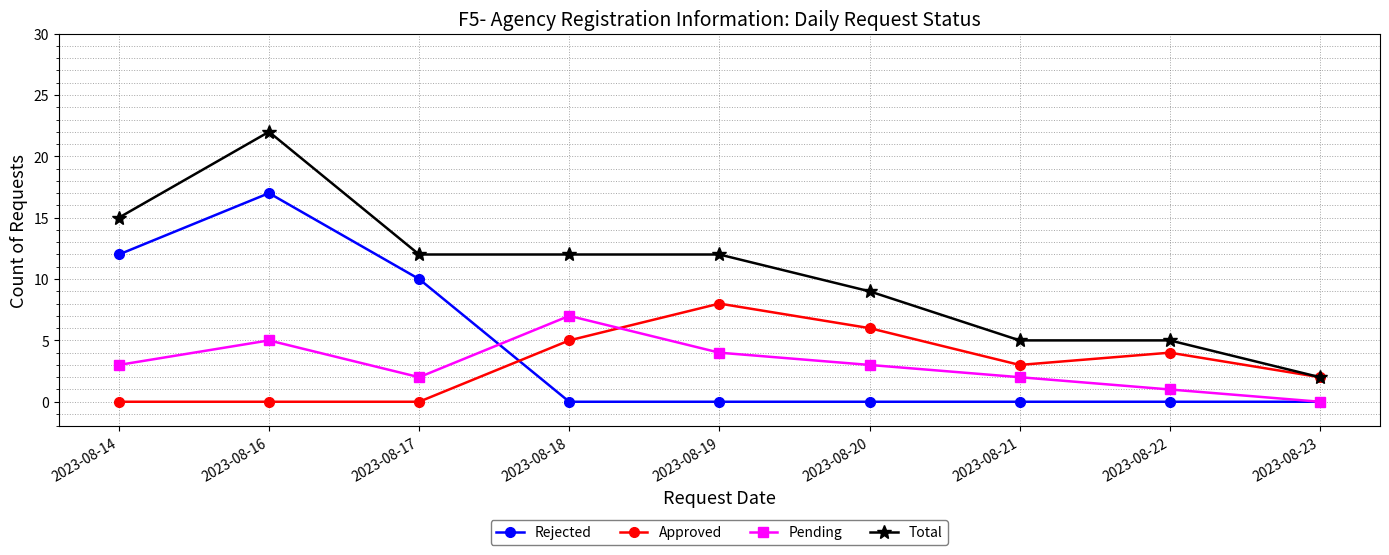

What is the difference between the maximum and second lowest values in the Total series?

17